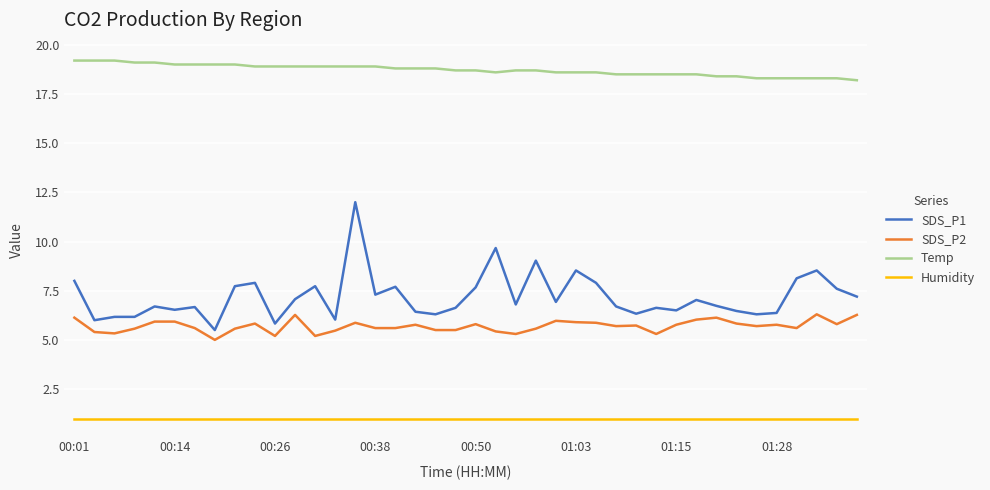

Which series has the largest total across all categories?

Temp